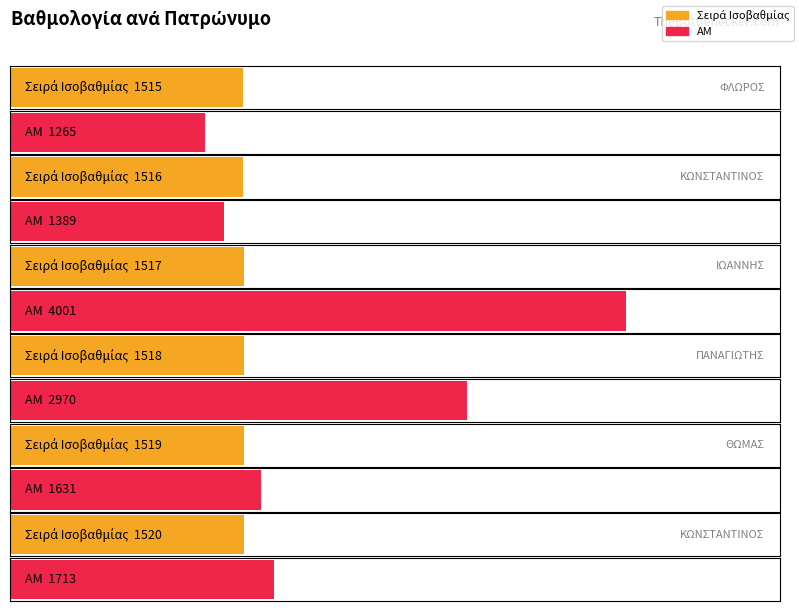

Which series has the largest total across all categories?

ΑΜ